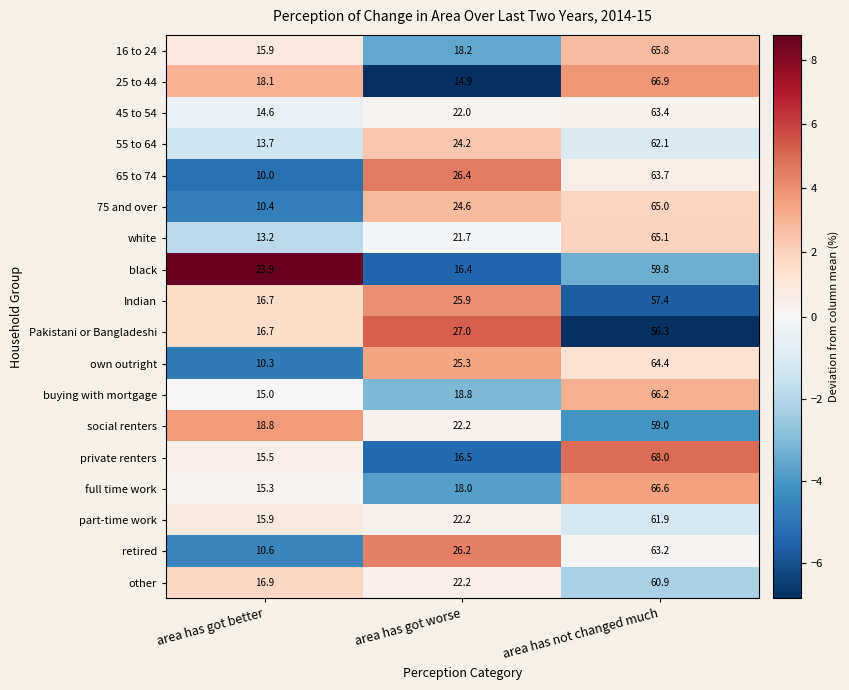

At which category does the chart reach its minimum across all series?

area has got better